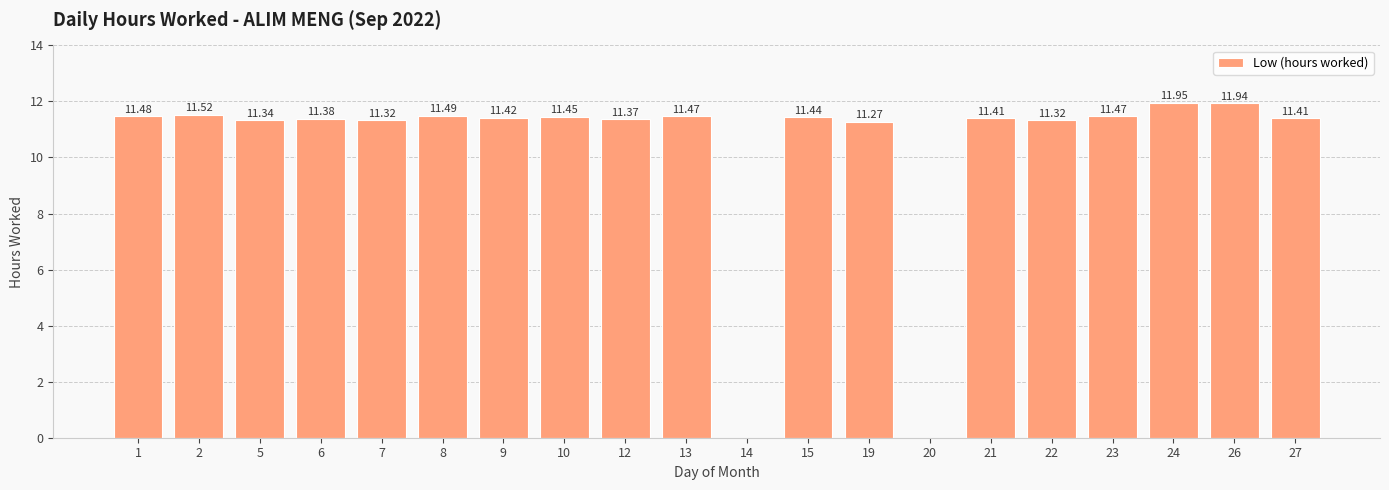

What is the sum of the values at 22 and 10?

22.8